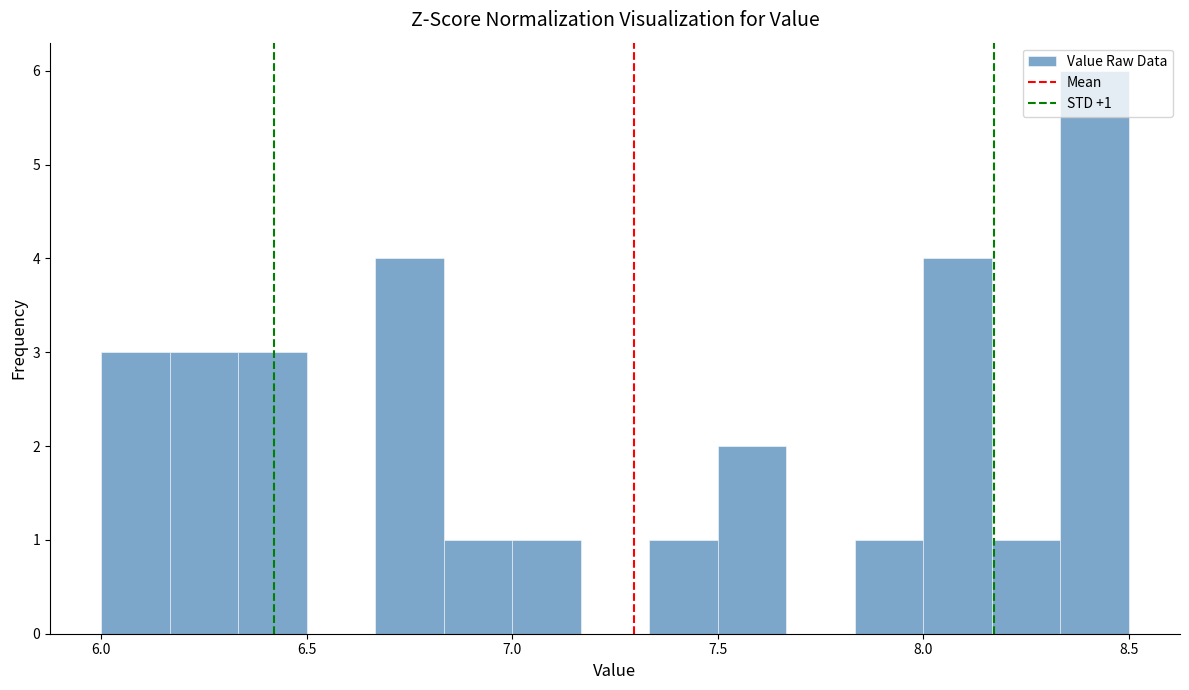

Around what value on the x-axis is the tallest bar? Give the approximate position of its centre, as read against the axis.

8.40